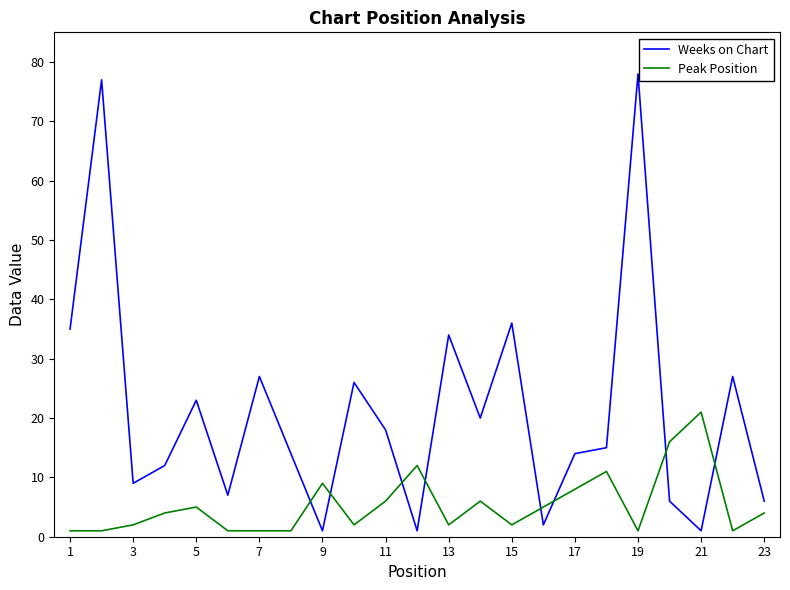

What is the maximum value for Weeks on Chart?

78